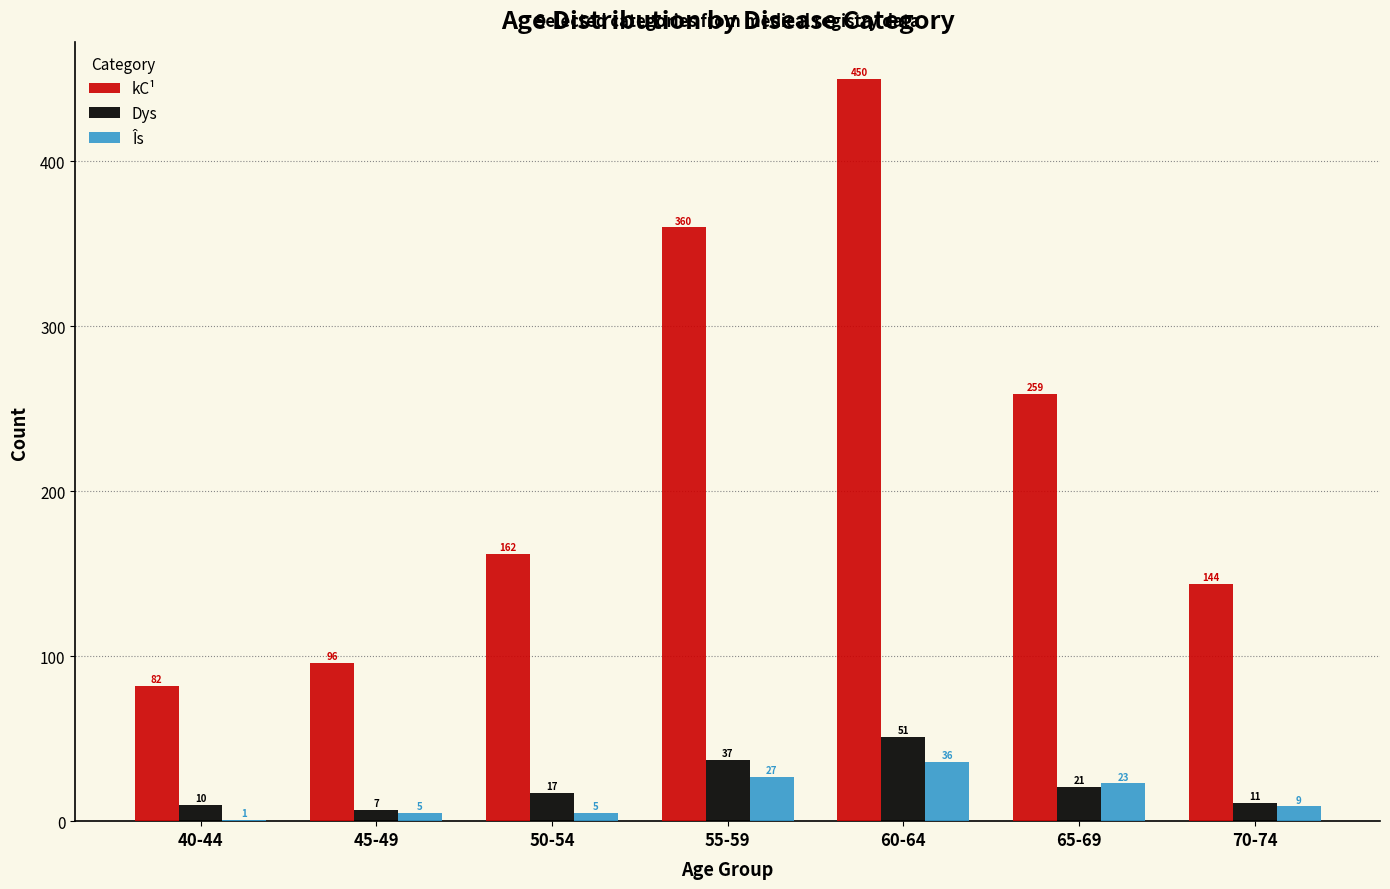

At which category is the sum across all series the highest?

60-64